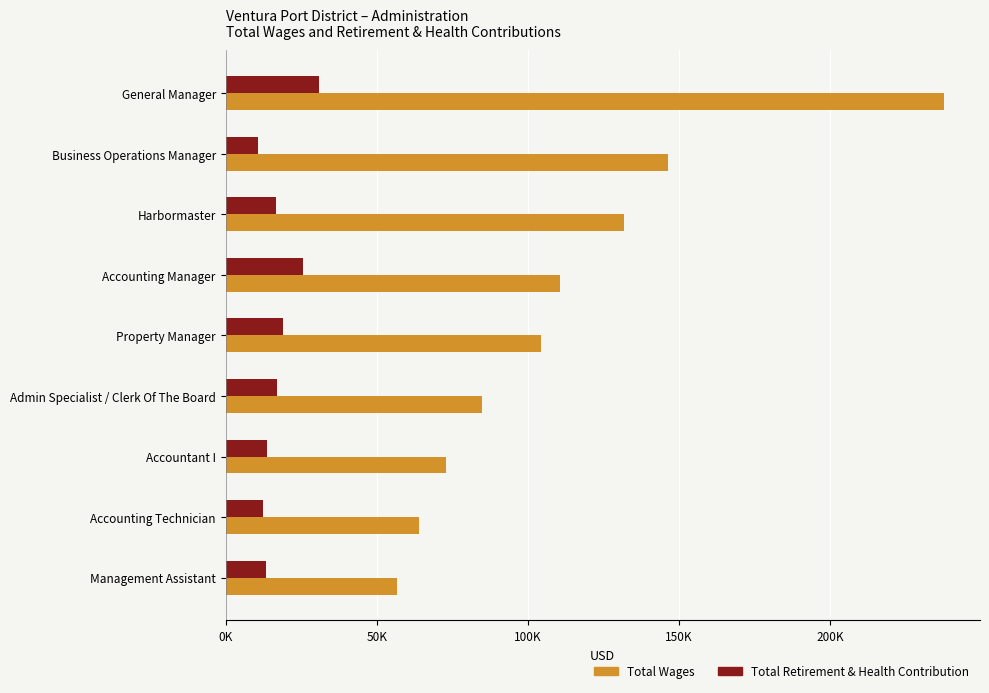

Reading left to right, list all the values displayed in this chart.

Total Wages: 237783	146488	131970	110607	104332	84716	73036	64135	56790
Total Retirement & Health Contribution: 30974	10736	16716	25488	18931	16994	13592	12349	13382